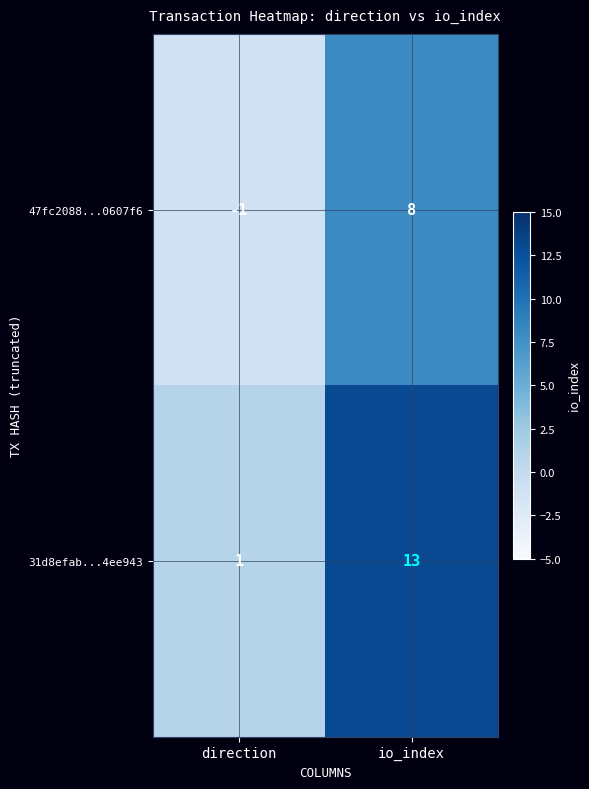

Which series has the widest spread of values?

31d8efab...4ee943